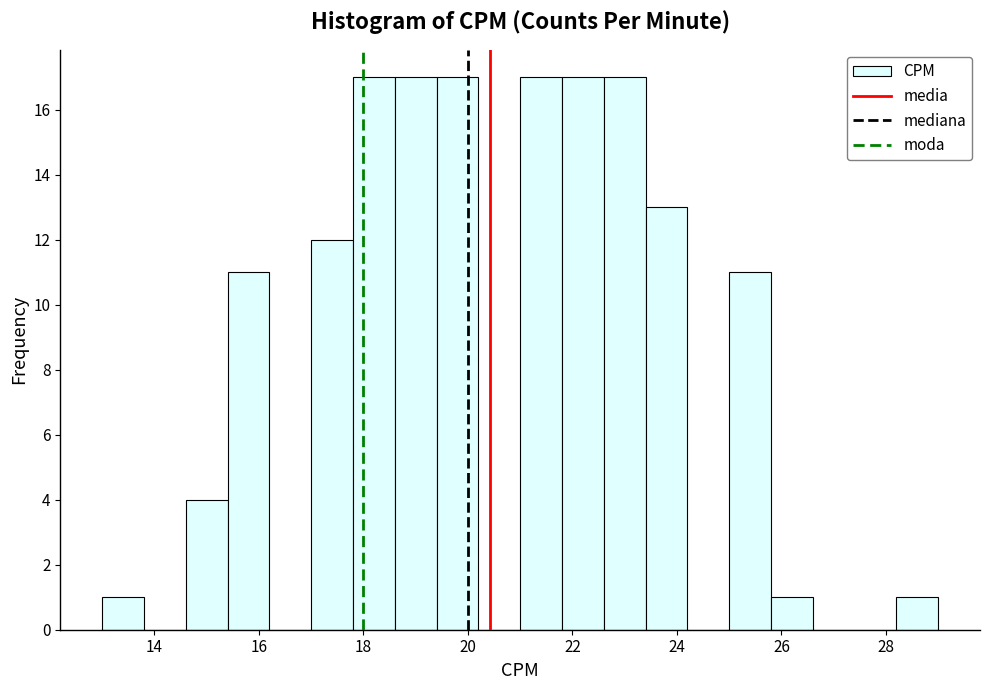

How tall is the bar that spans 22.6 to 23.4 on the x-axis? The values are not printed on the chart, so give them approximately, as read against the axis.

17